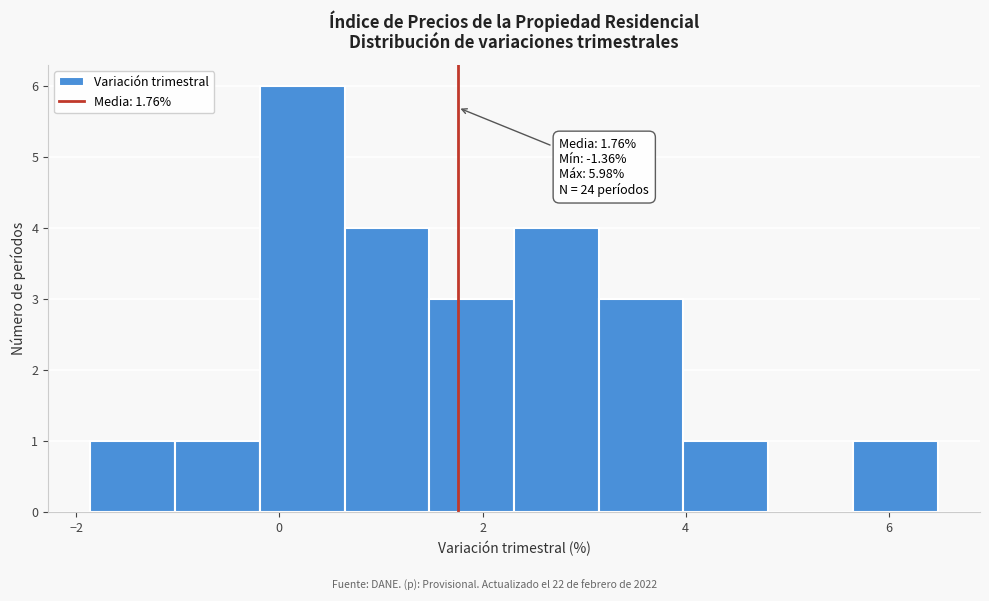

Over which range of the x-axis is the bar tallest?

-0.2 to 0.6